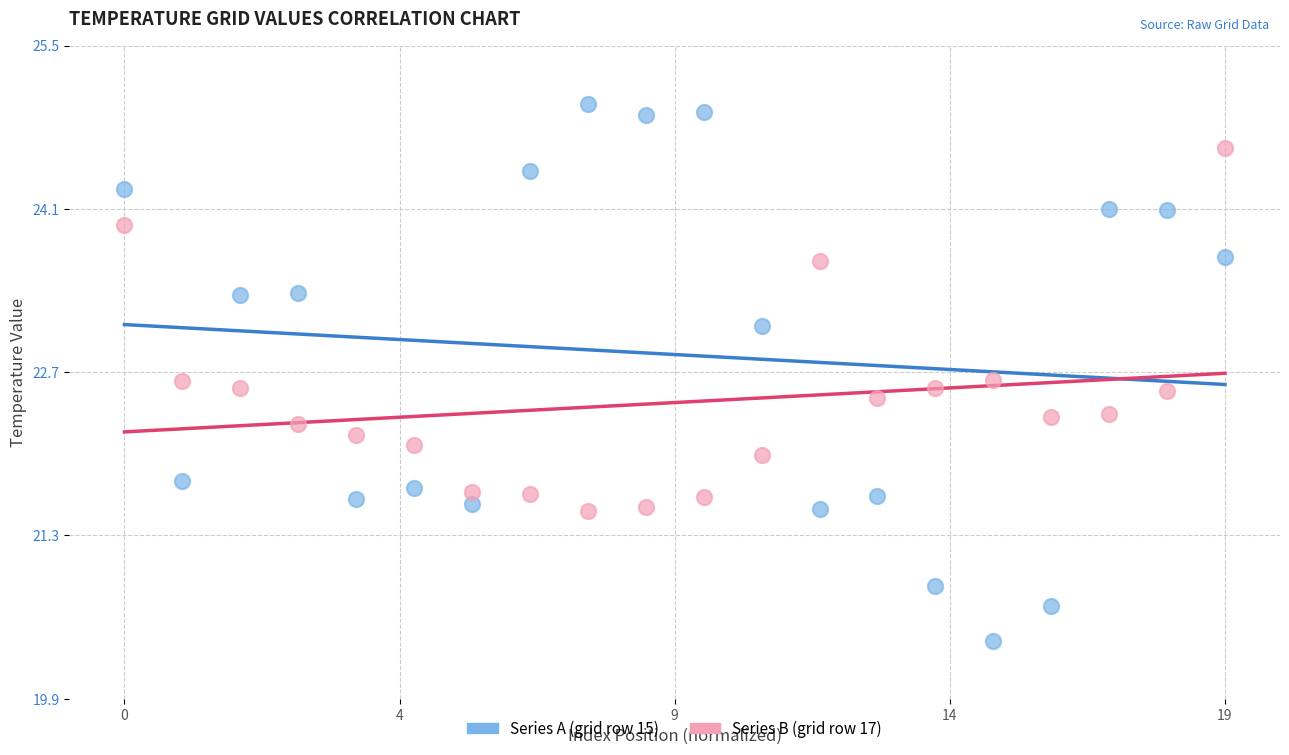

Which series has the largest Y range (max minus min)?

Series A (grid row 15)